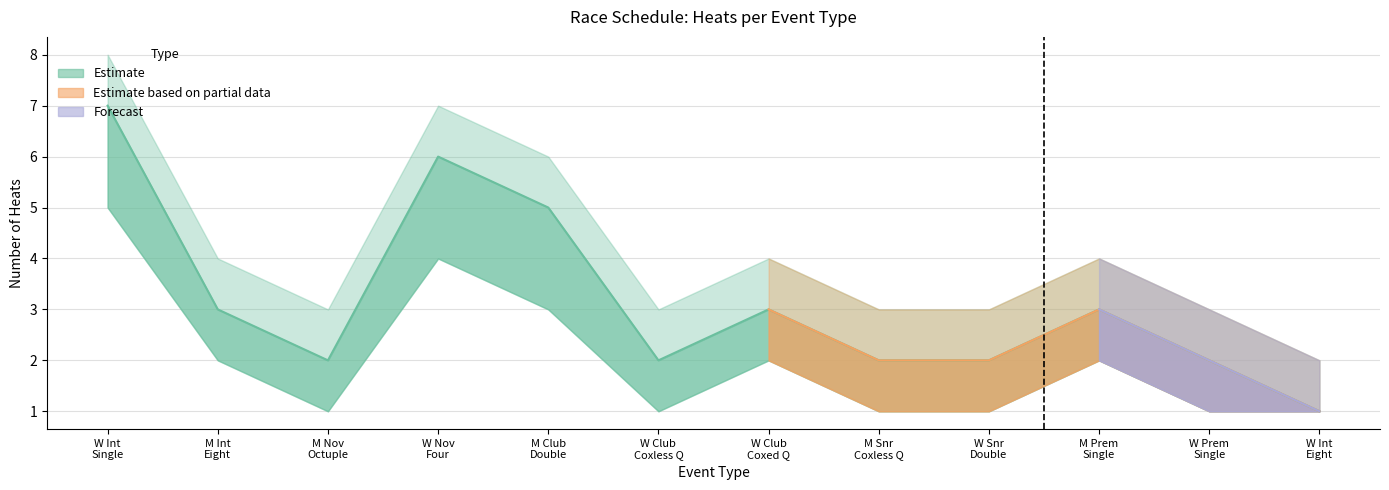

Is it true that heat_upper equals 4 at Womens Club coxless quad sculls?

False